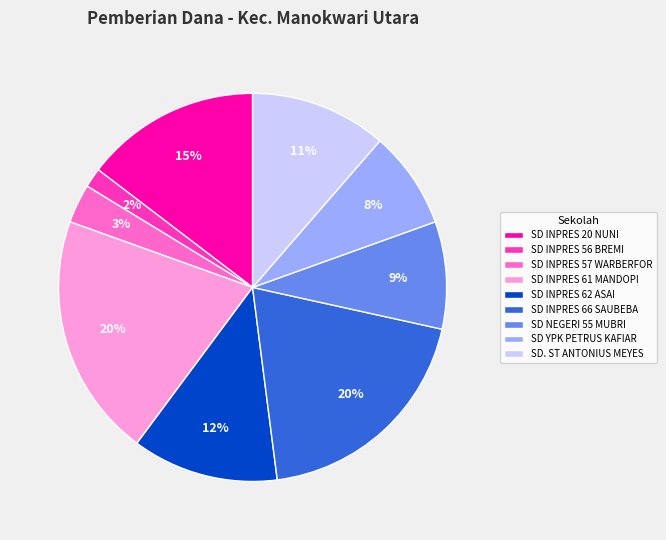

What is the ratio of the value at SD INPRES 62 ASAI to the value at SD INPRES 61 MANDOPI?

0.6